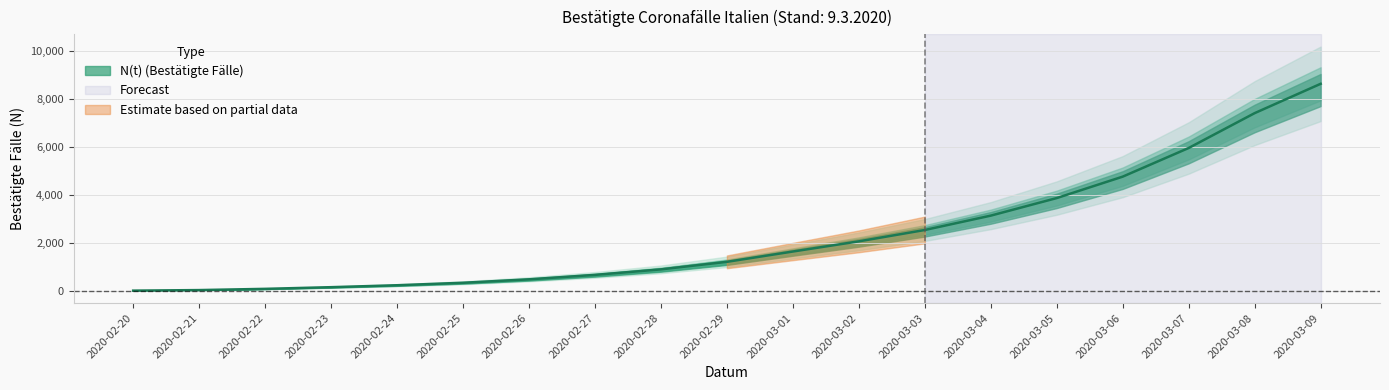

The chart shows a value of 4770.3 at 2020-03-06. True or false?

True